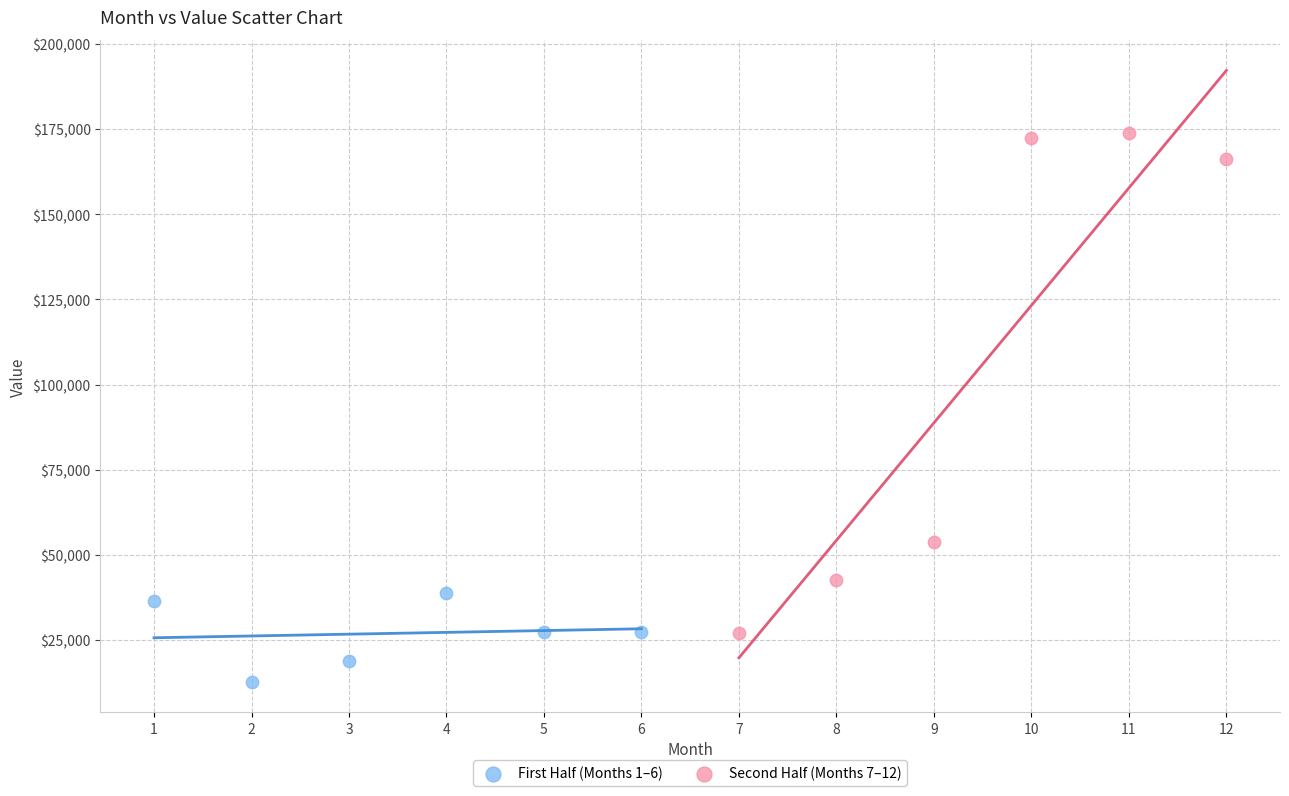

Which series reaches the maximum Y coordinate?

Second Half (Months 7–12)